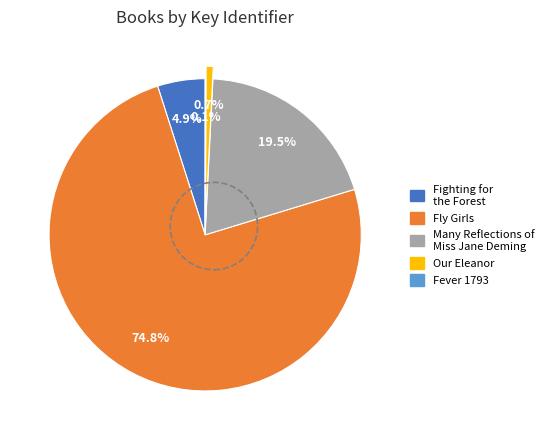

Which has a higher value, Fighting for the Forest or Our Eleanor?

Fighting for the Forest